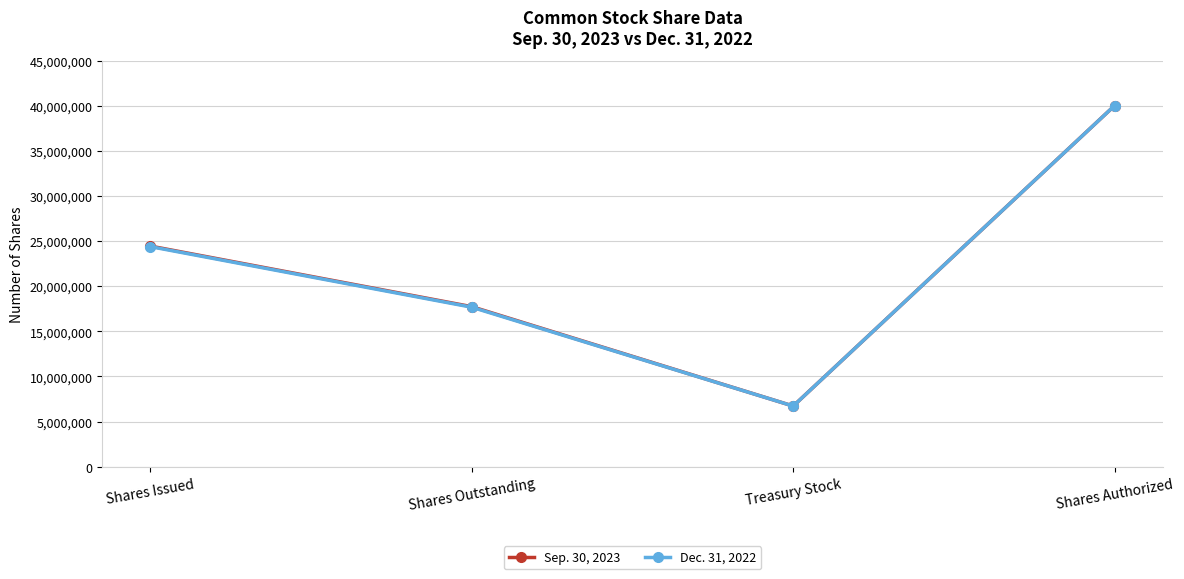

How many interior local valleys does the Dec. 31, 2022 series have?

1